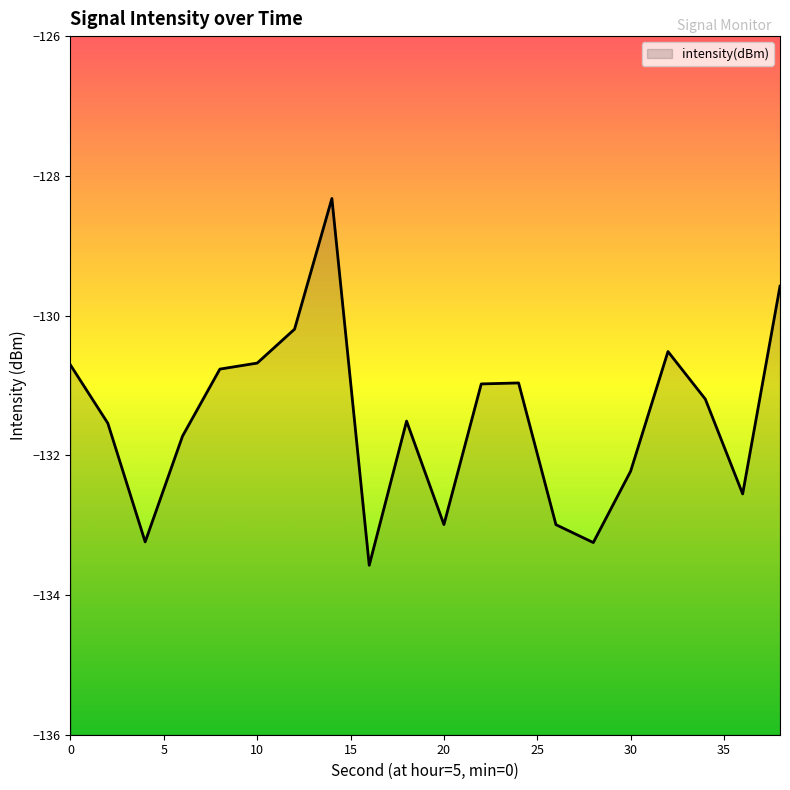

Which has a higher value, 2 or 28?

2